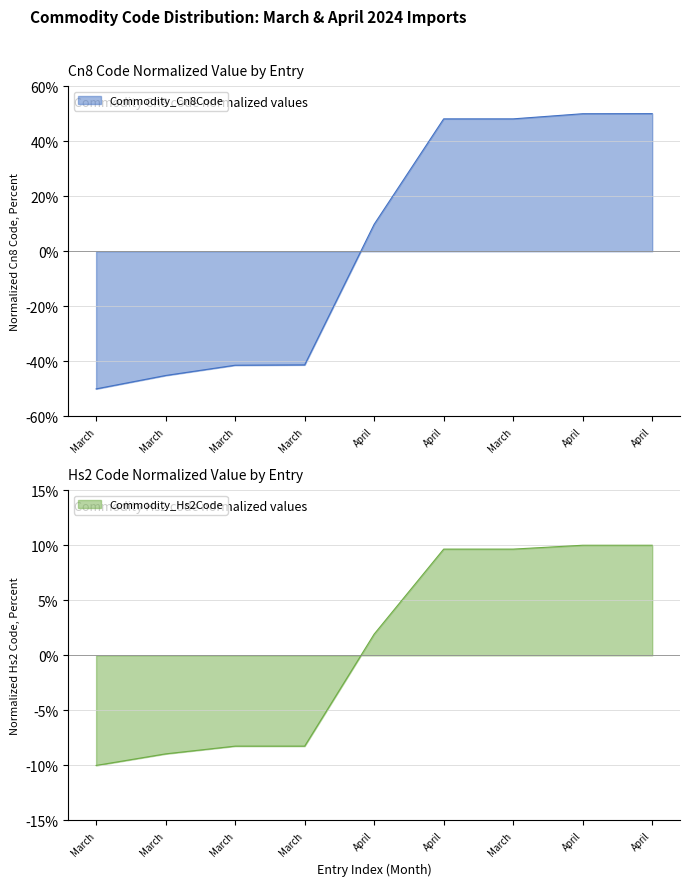

The Commodity_Cn8Code series shows -82.7 at March. True or false?

False